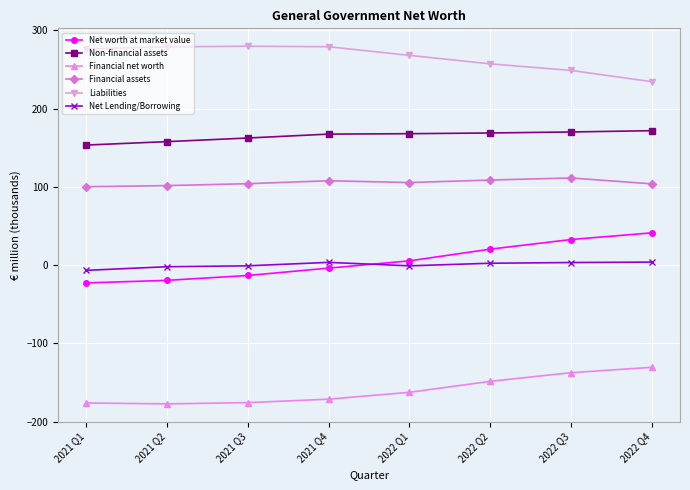

What is the difference between the maximum and minimum values in the Net worth at market value series?

64.0